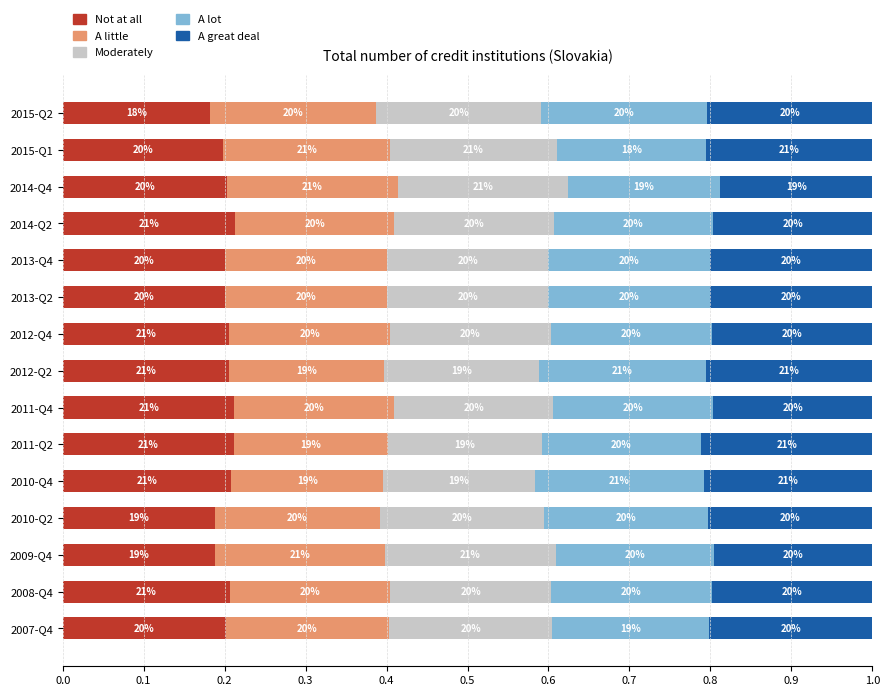

What are all the series names shown in the legend?

Not at all, A little, Moderately, A lot, A great deal